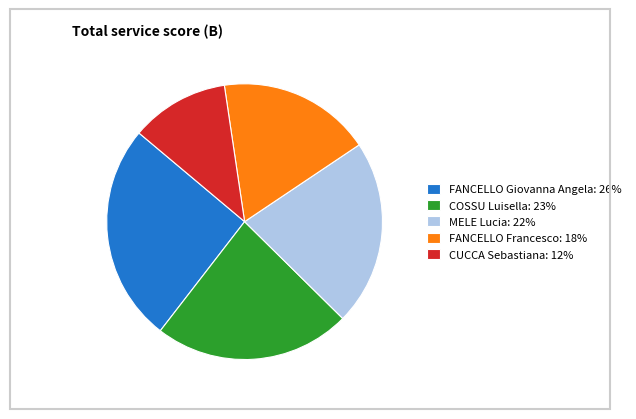

Which has a higher value, COSSU Luisella or MELE Lucia?

COSSU Luisella